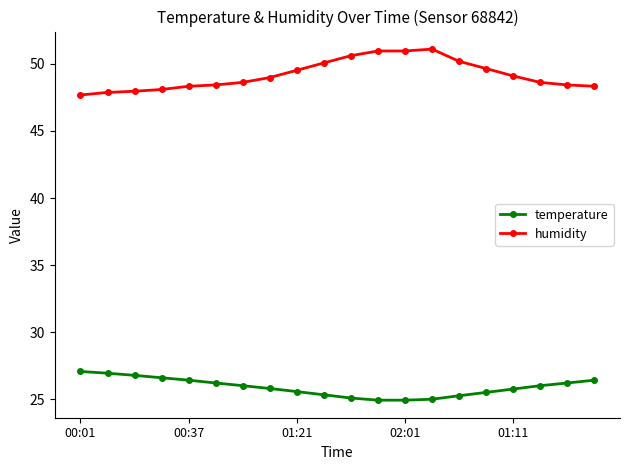

Which series has the largest total across all categories?

humidity